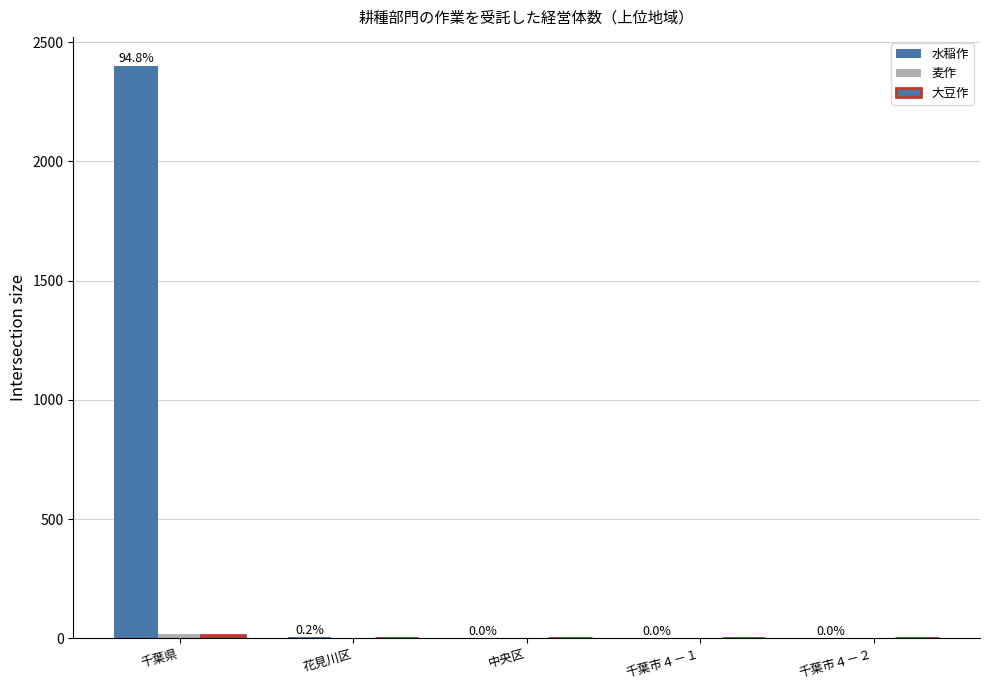

What is the label of the 4th bar from the right?

花見川区